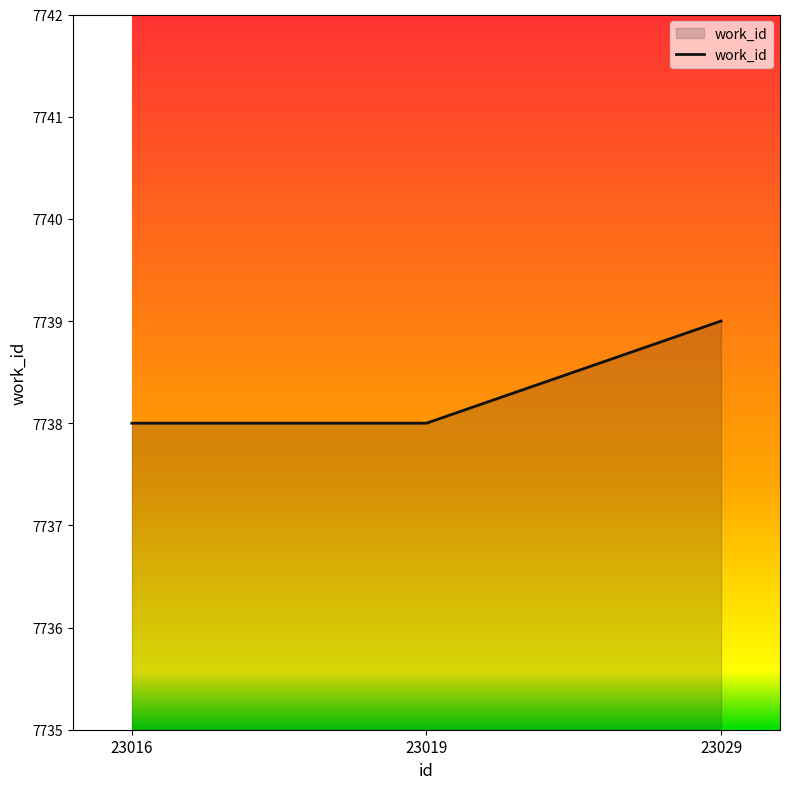

What is the ratio of the value at 23016 to the value at 23029?

1.0